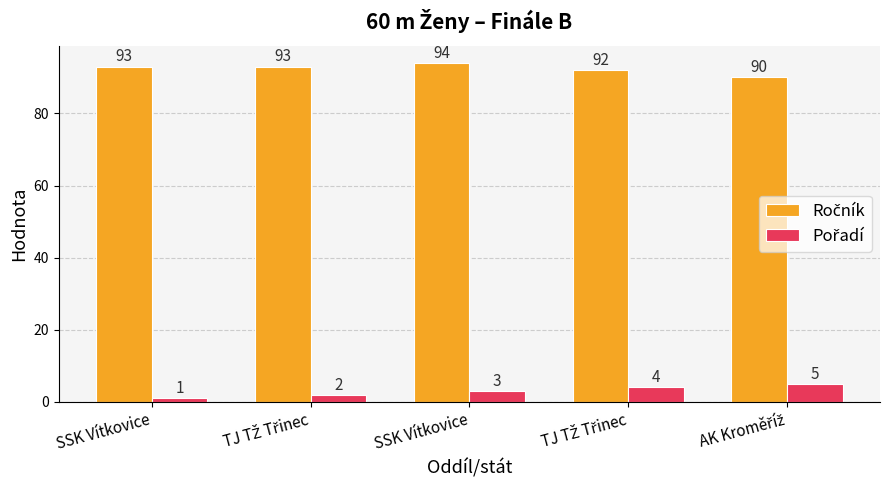

What is the difference between the maximum and minimum values in the Ročník series?

4